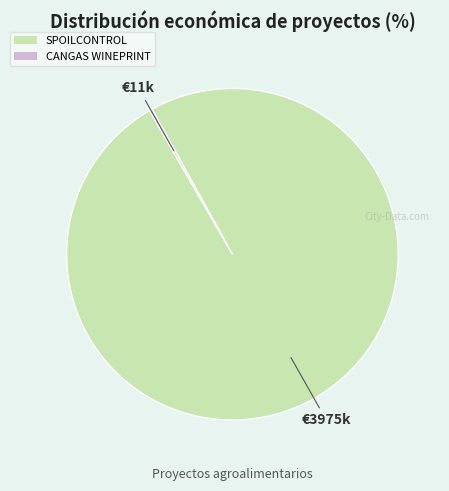

The SPOILCONTROL slice represents 86% of the pie. True or false?

False